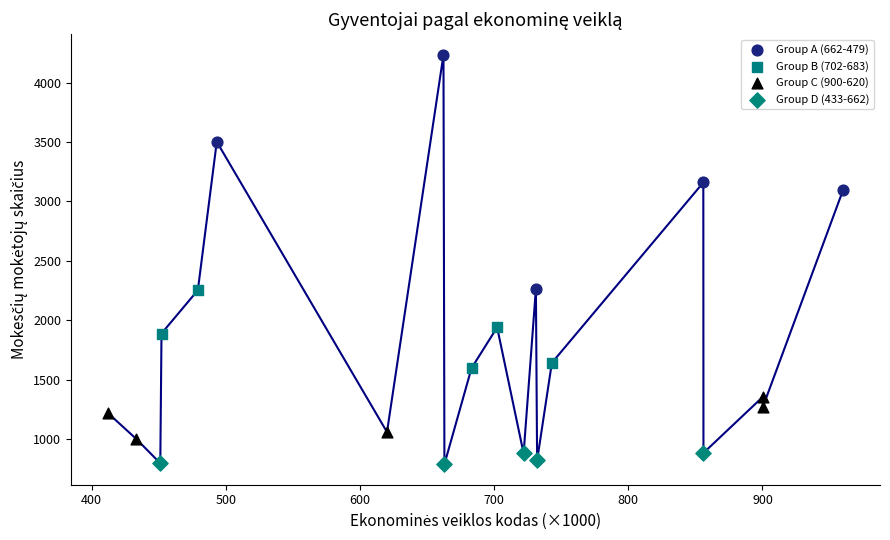

Which series has the widest spread of Y values?

Group A (662-479)